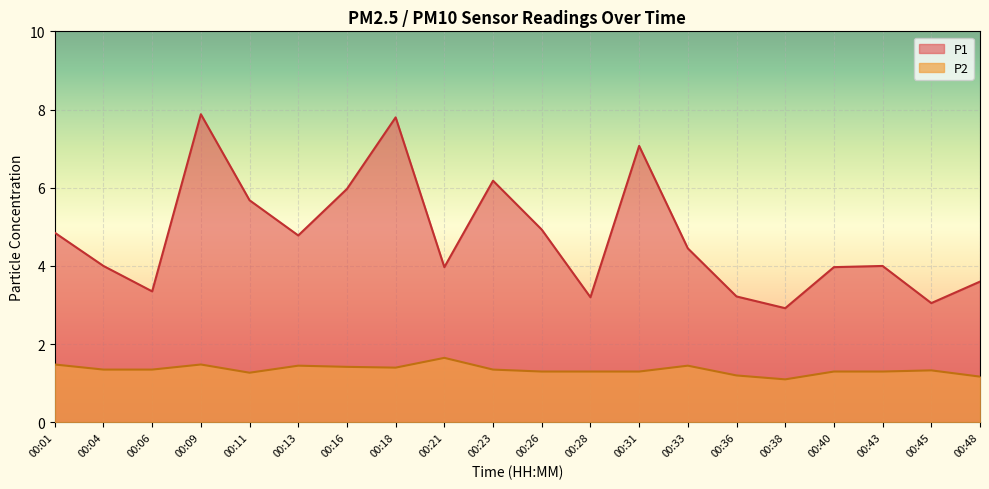

What is the difference between the maximum and minimum values in the P1 series?

5.0